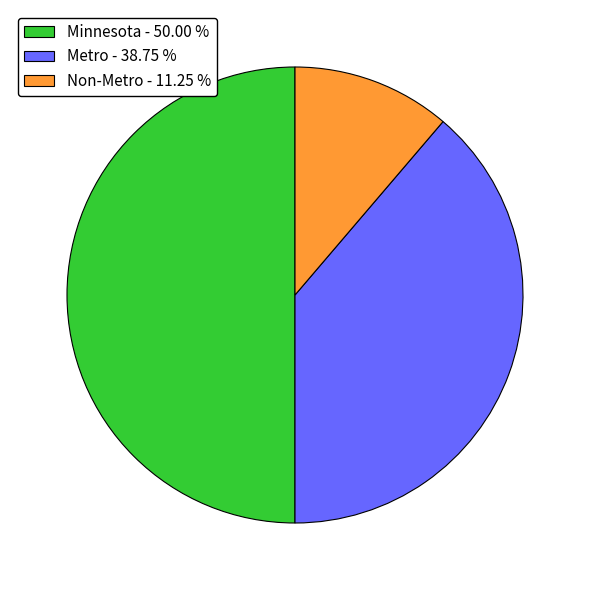

Do Minnesota - 50.00 % and Non-Metro - 11.25 % together represent more than half of the pie?

Yes